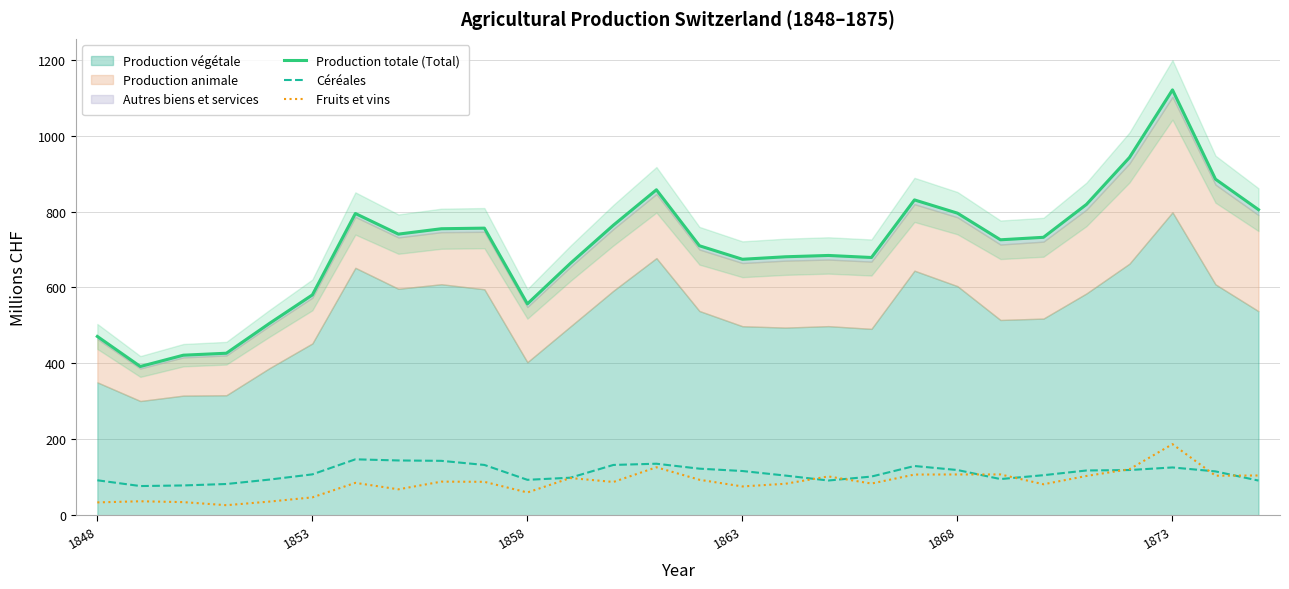

What is the greatest value displayed?

1120.4